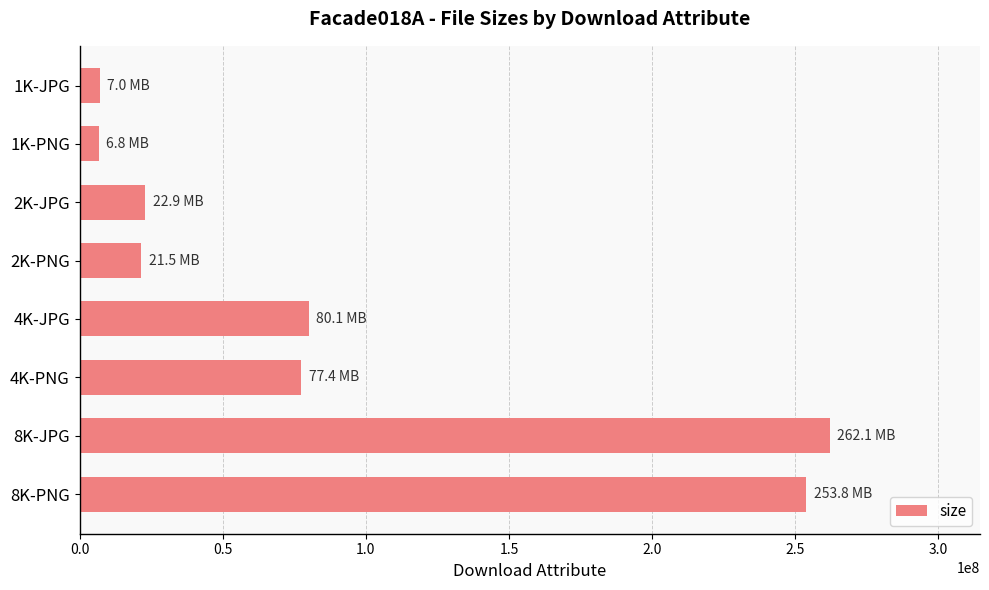

What is the greatest value displayed?

262108615